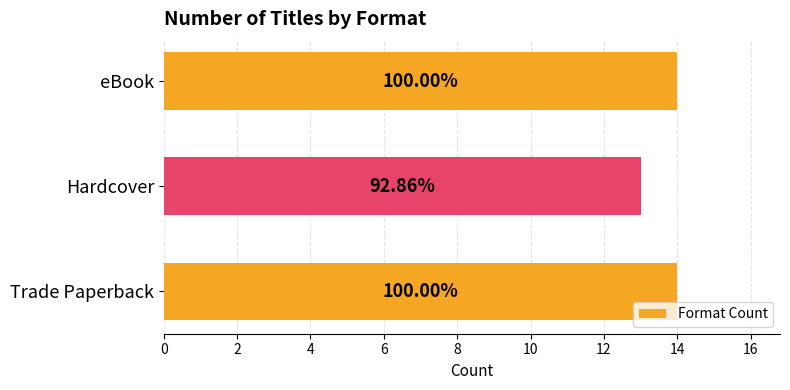

What is the sum of all values?

41